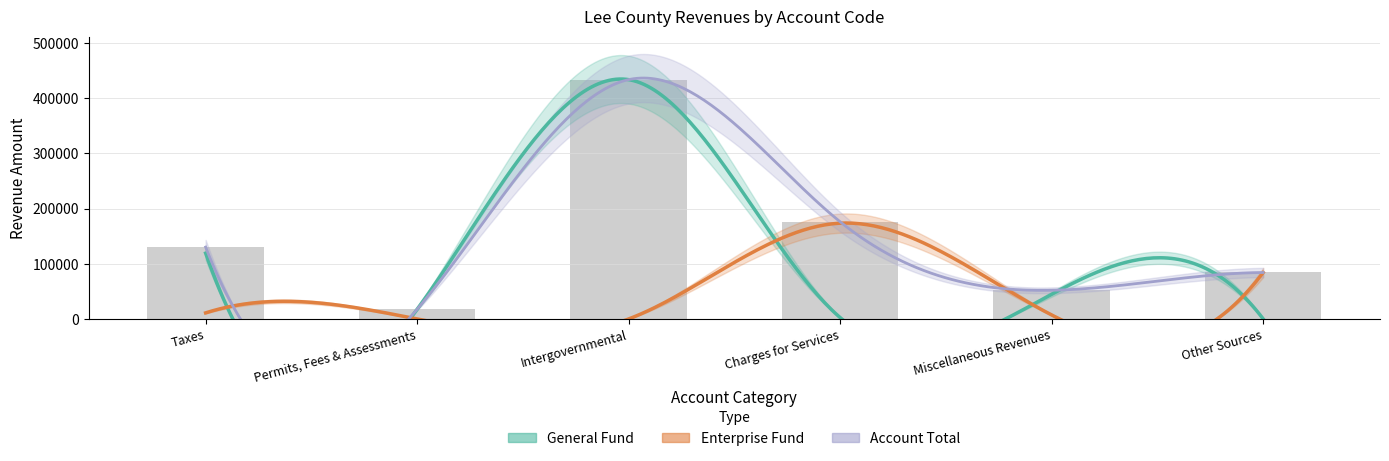

At how many categories does at least one series exceed 244658?

1